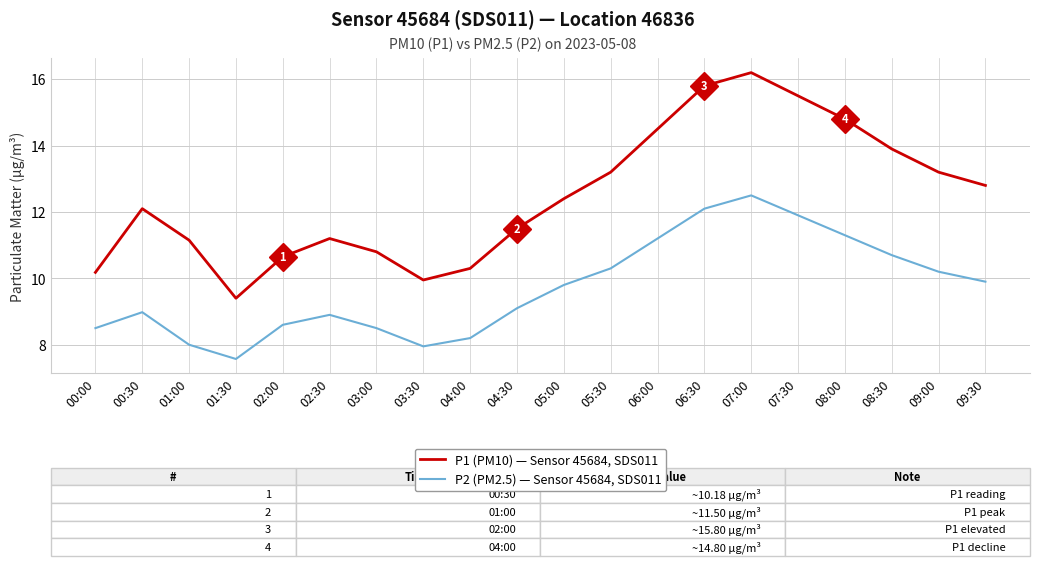

What is the average value of the P2 (PM2.5) — Sensor 45684, SDS011 series?

9.7